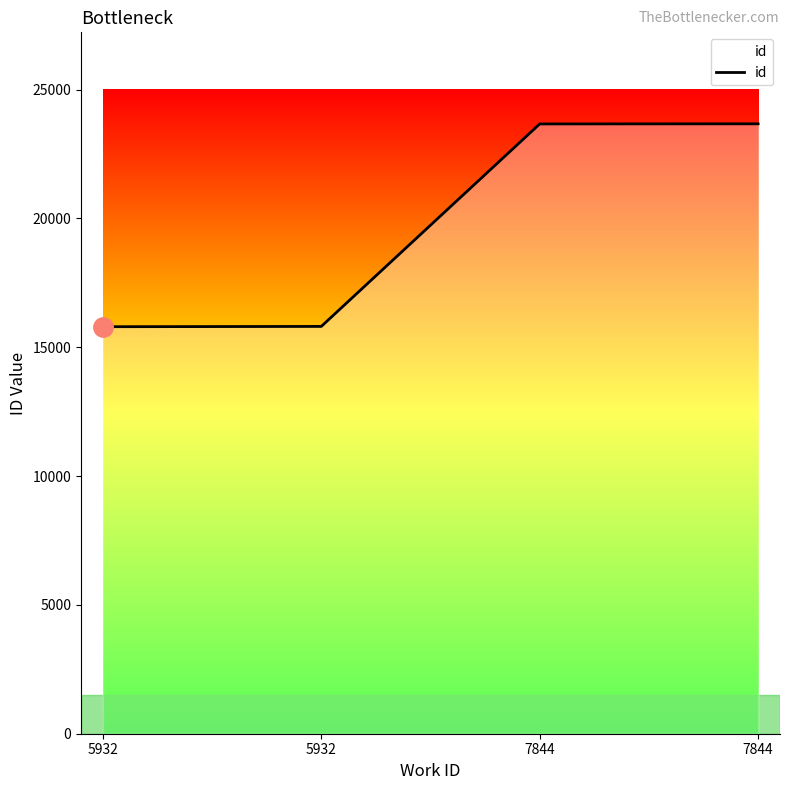

What is the difference between the maximum and minimum values?

7876